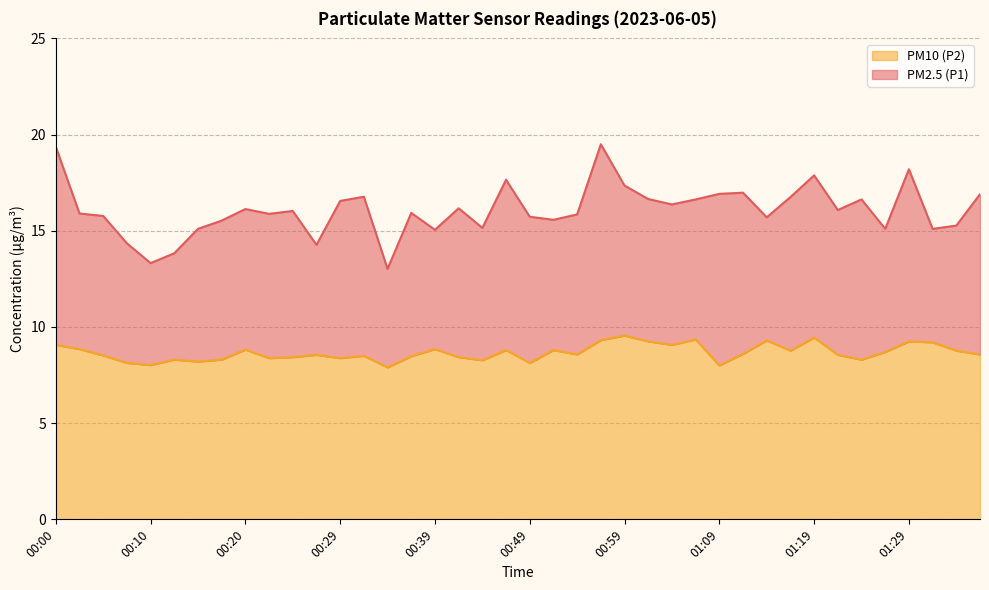

At 00:25, list the series in order from largest to smallest.

PM2.5 (P1), PM10 (P2)